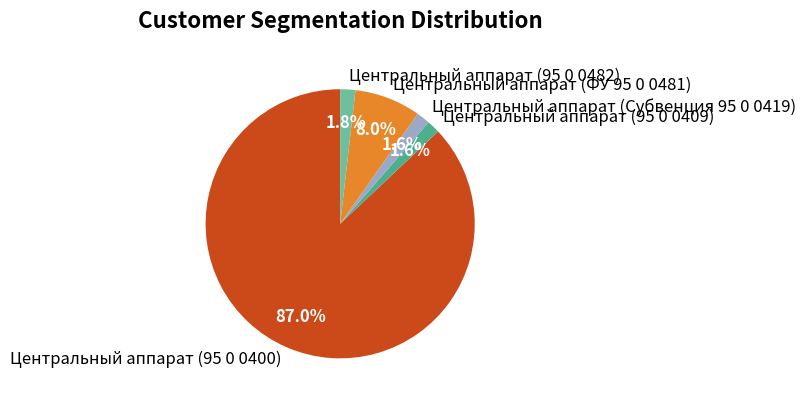

To the nearest percent, what percentage of the pie is Центральный аппарат (95 0 0482)?

2%